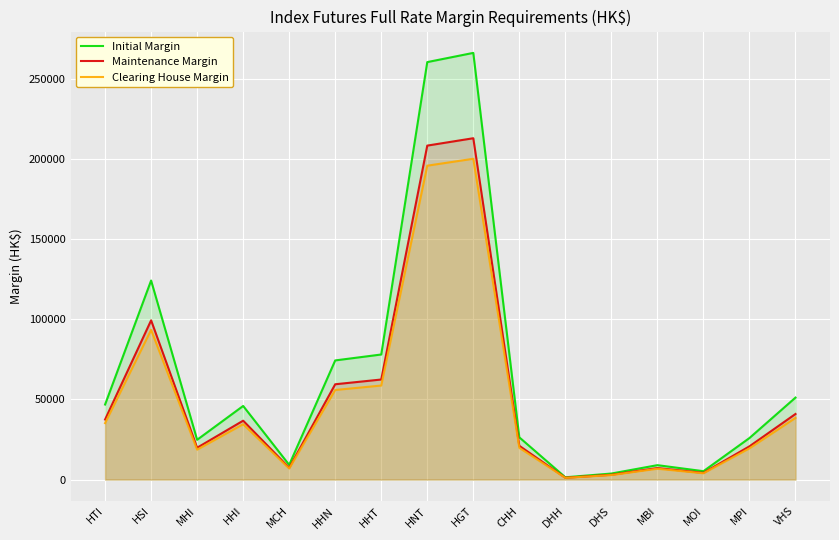

In Initial Margin, how many points are higher than both neighbors (excluding endpoints)?

4